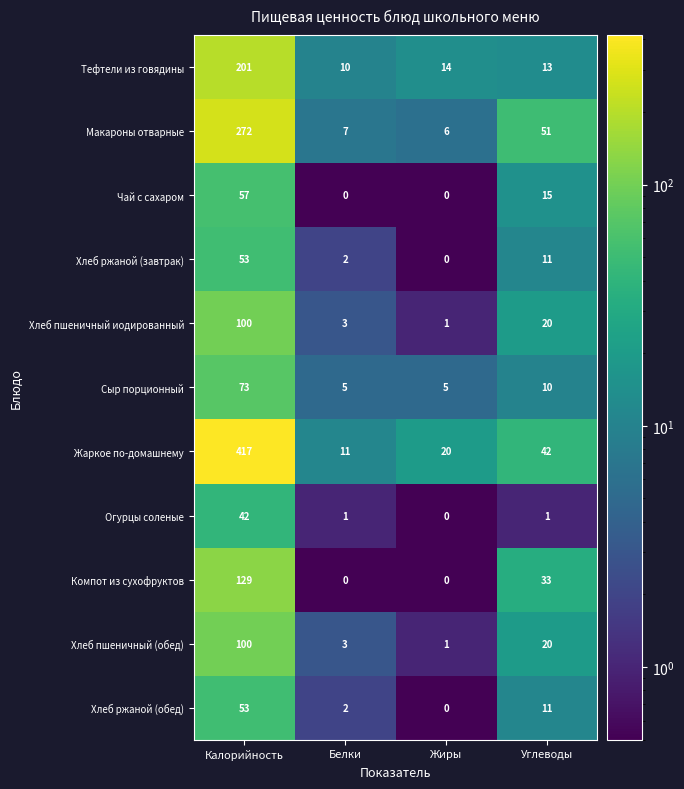

How many Чай с сахаром values are between 0 and 57?

4